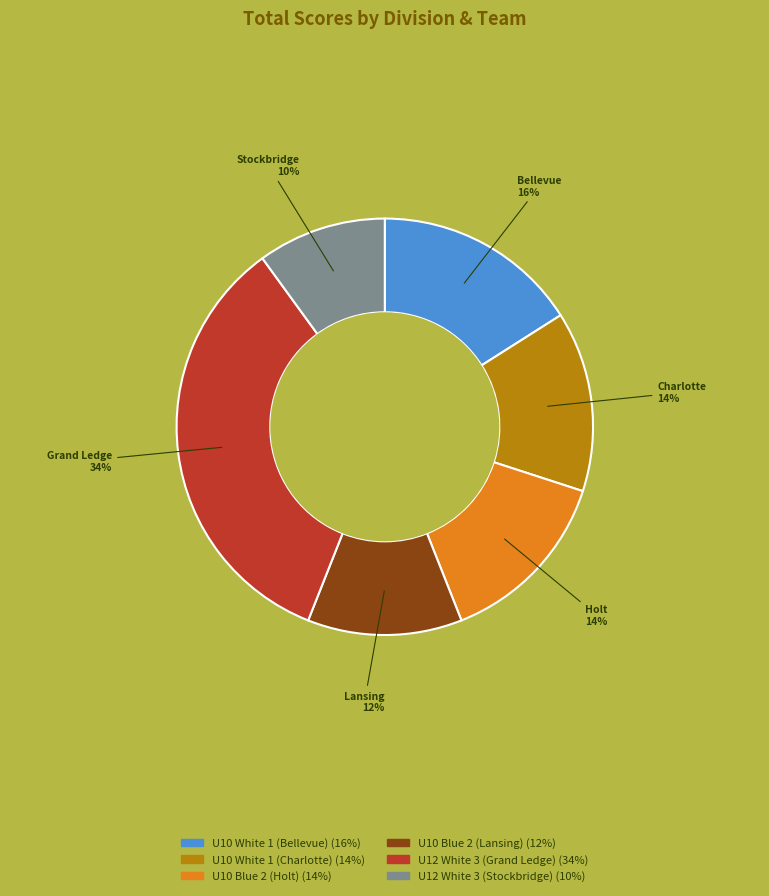

Approximately how many times larger is the value at U10 Blue 2 (Holt) compared to U10 White 1 (Charlotte)?

1.0